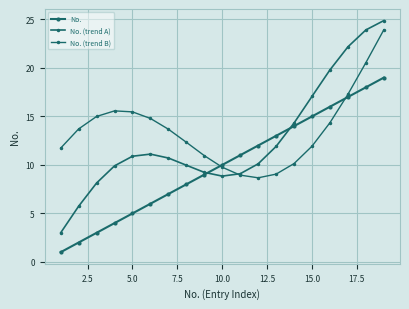

How many lines are shown in the chart?

3